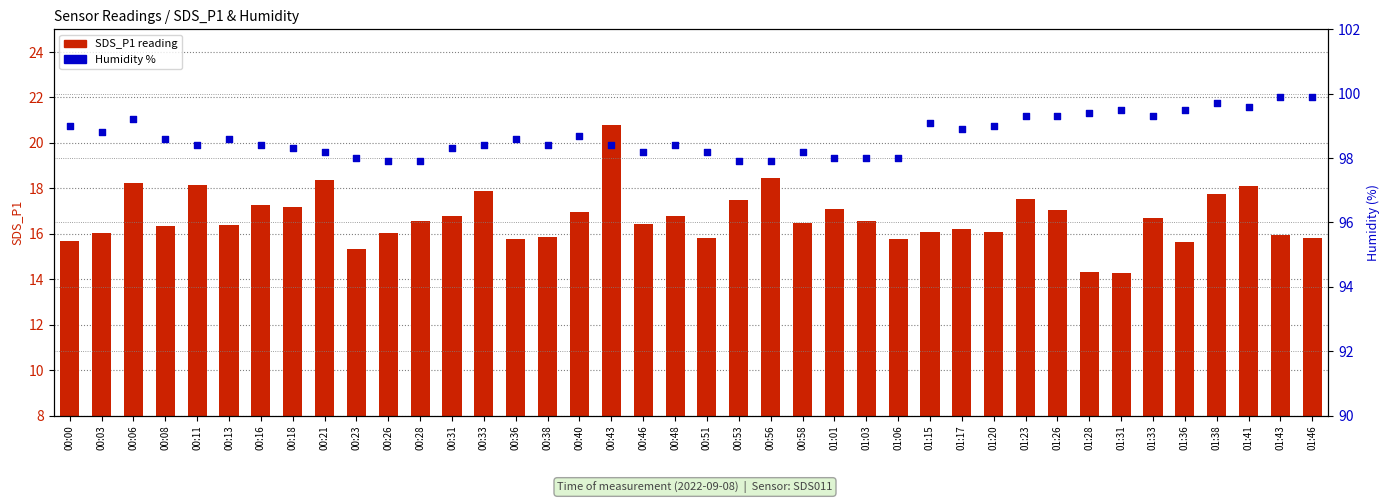

What is the total value across all series at 00:53?

115.4